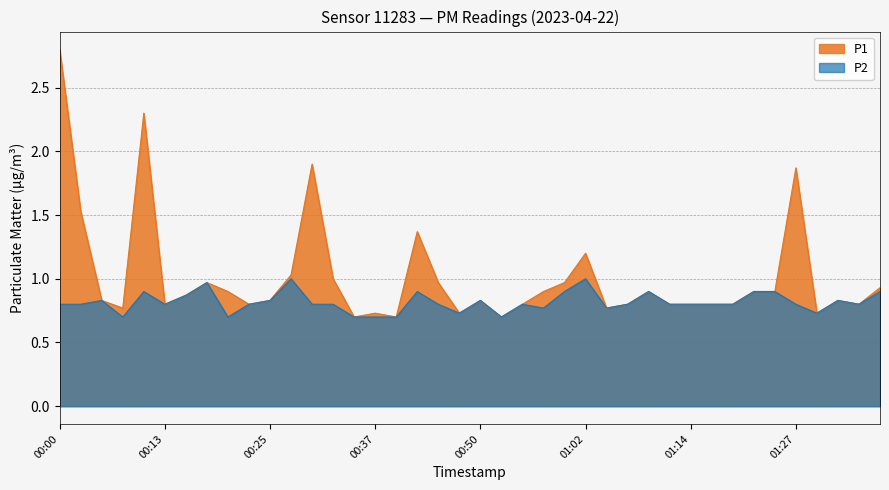

Which series changed the most between 00:30 and 01:09?

P1